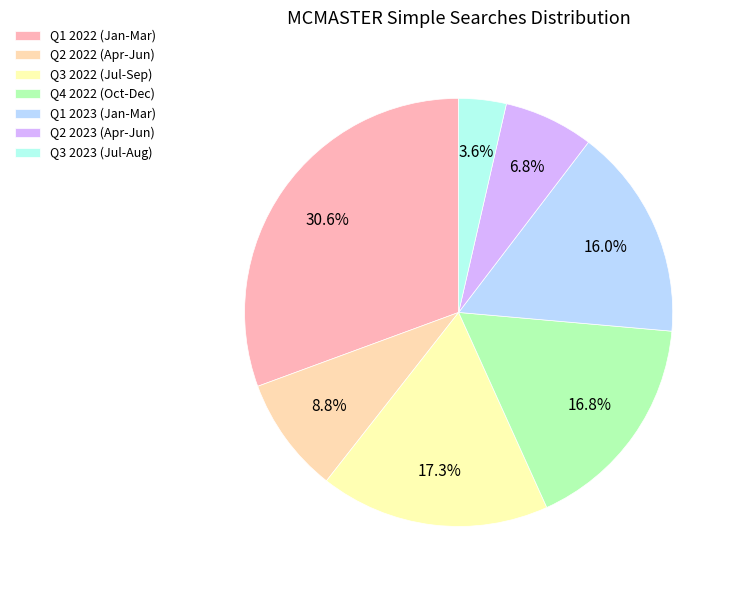

What is the smallest slice in the pie chart?

Q3 2023 (Jul-Aug)